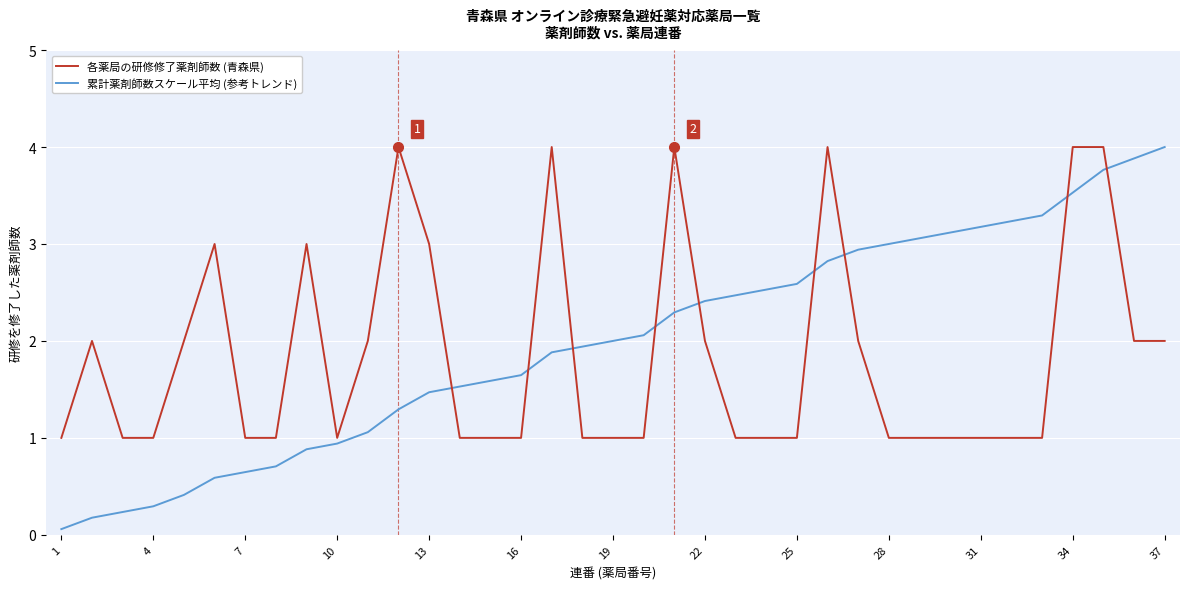

Which series has the widest spread of values?

累計薬剤師数スケール平均 (参考トレンド)